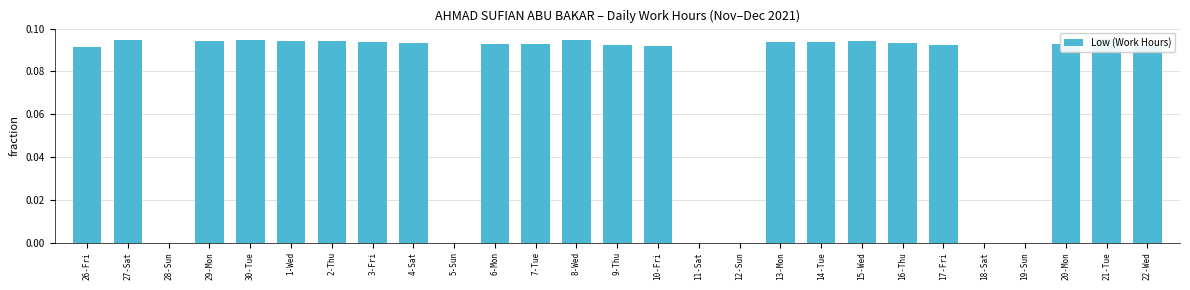

What is the label of the 13th bar from the left?

8-Wed